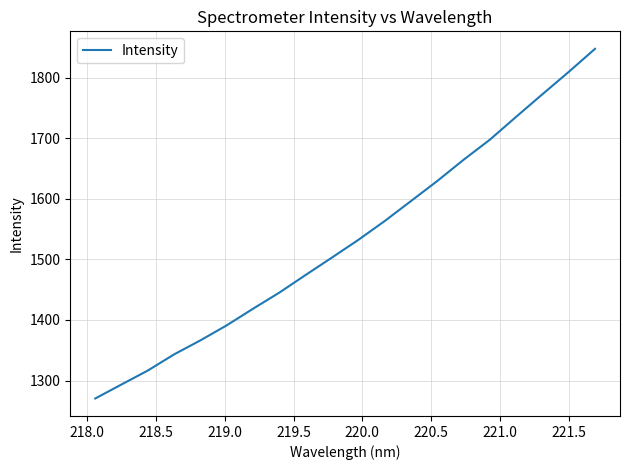

What is the difference between the maximum and minimum values?

577.2